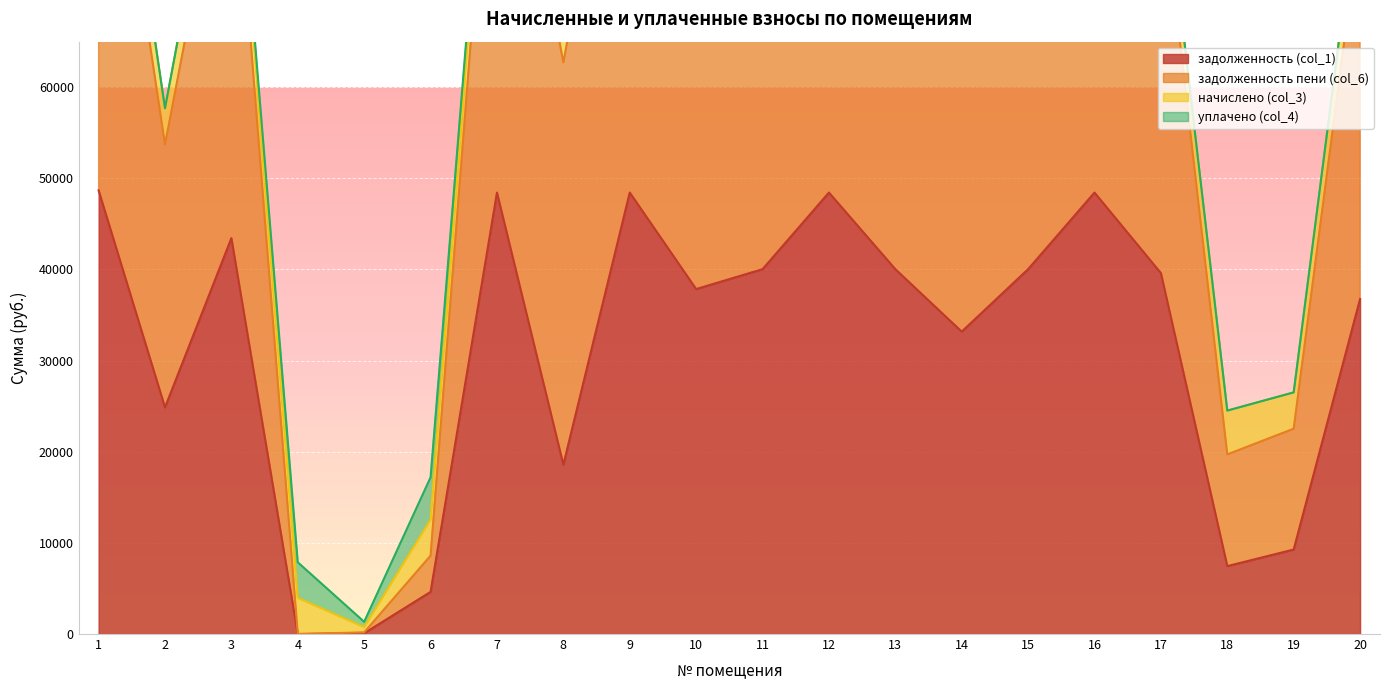

The value of задолженность (col_1) at 18 is 7450.1. True or false?

True